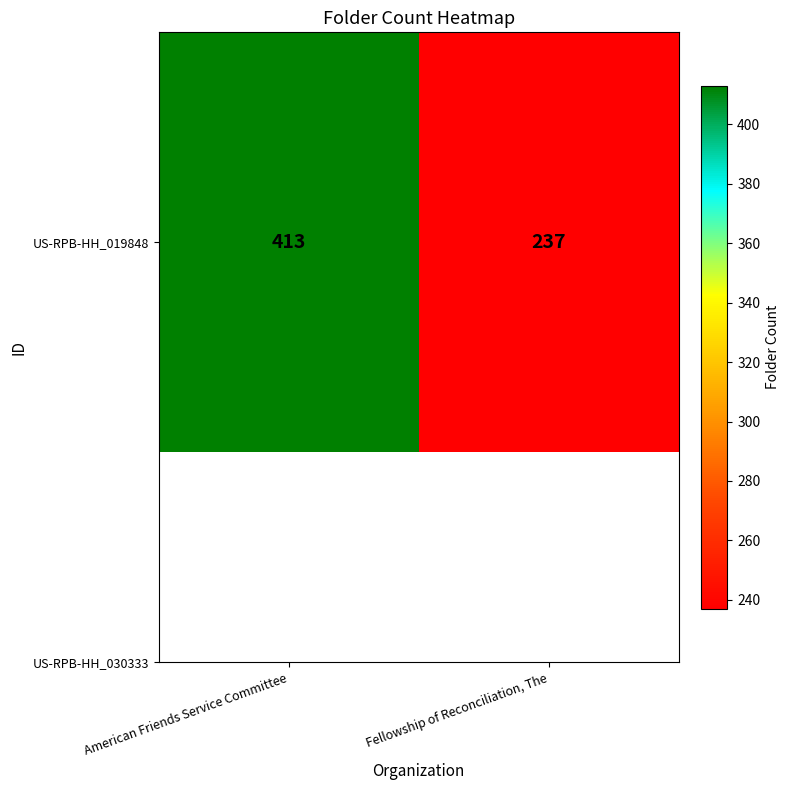

What is the difference between the values at American Friends Service Committee and Fellowship of Reconciliation, The?

176